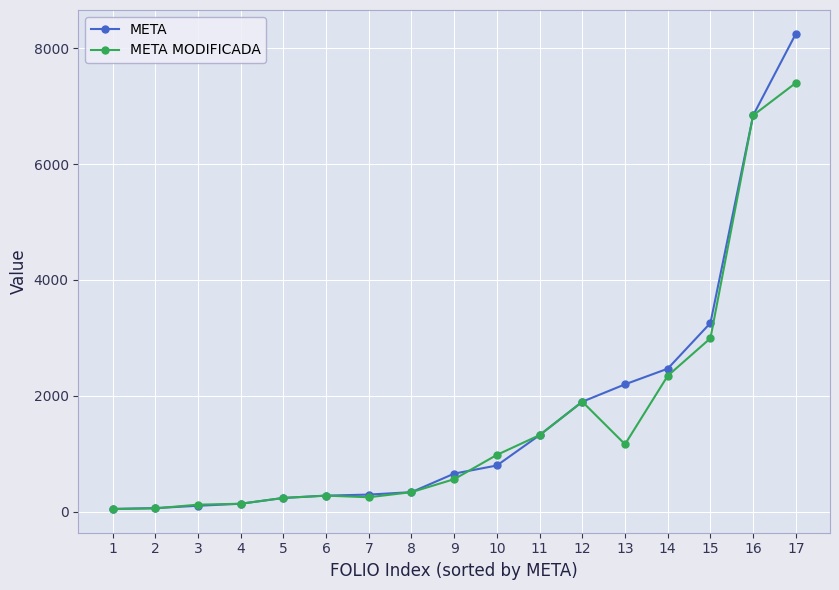

Is the value of META at 16 greater than the value of META MODIFICADA at 11?

Yes